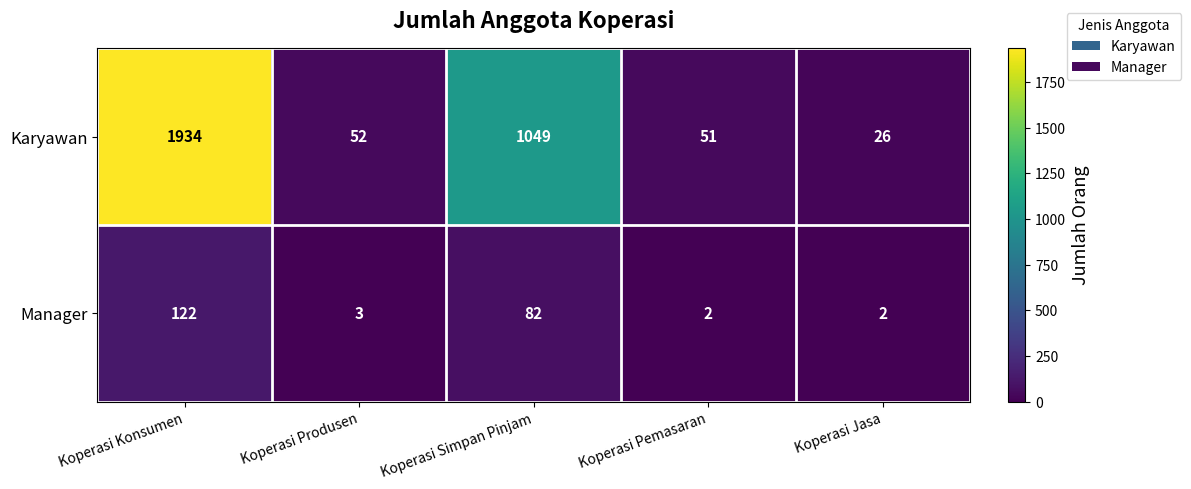

What is the approximate value of Manager at Koperasi Produsen, to the nearest 5?

5